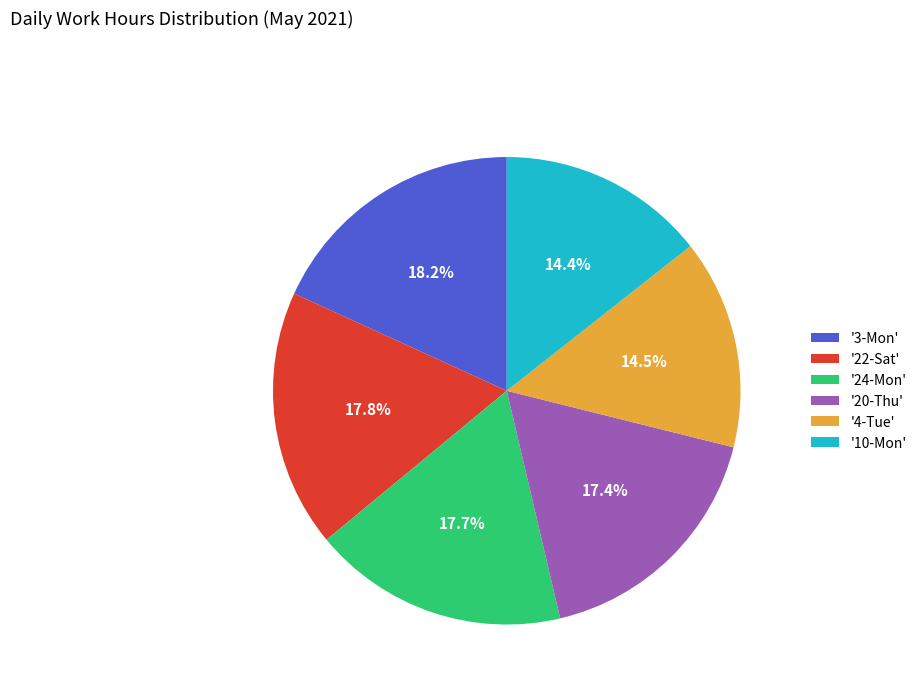

Is there a majority slice in this chart?

No